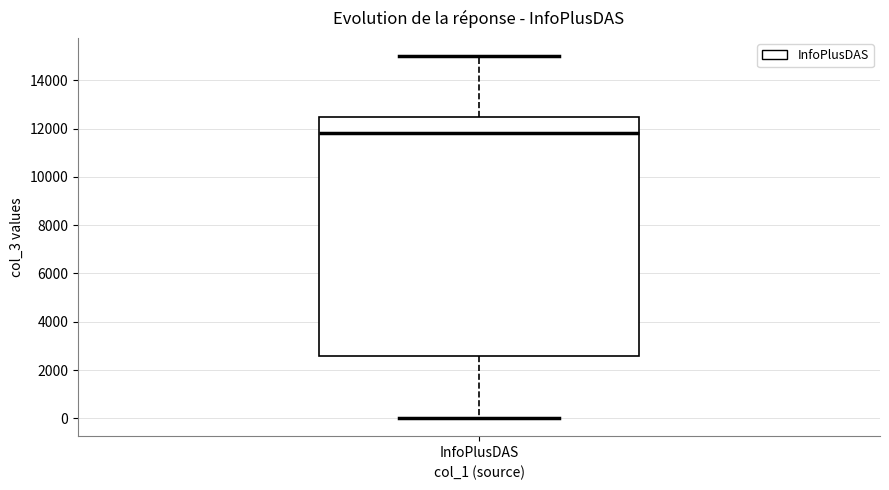

Where does the median line of the box for InfoPlusDAS sit on the y-axis? The values are not printed on the chart, so give them approximately, as read against the axis.

11800